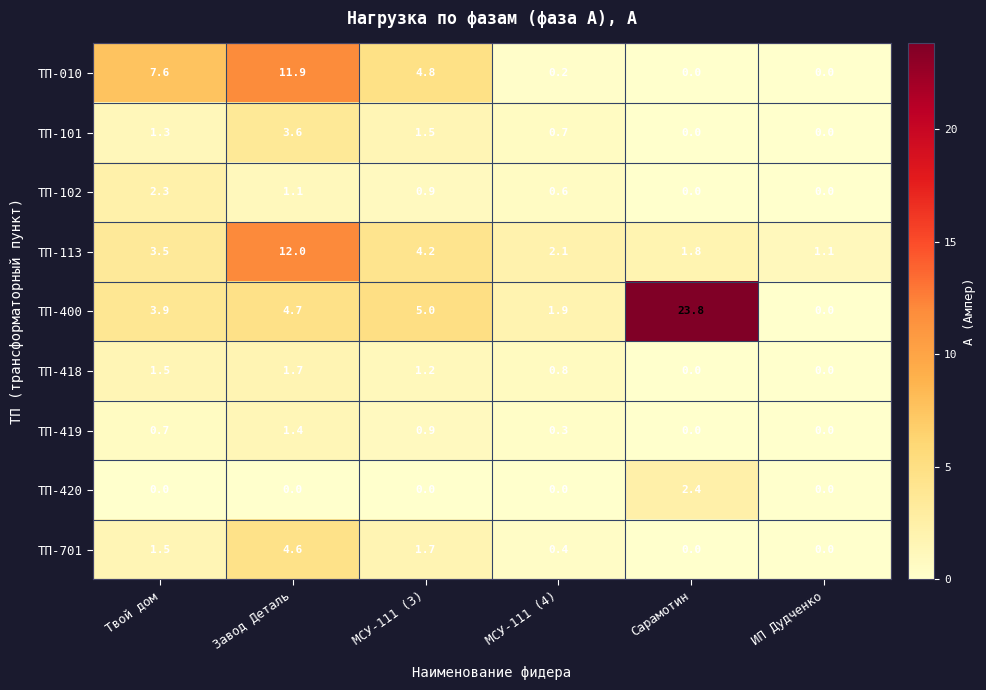

Which series has the largest total across all categories?

ТП-400